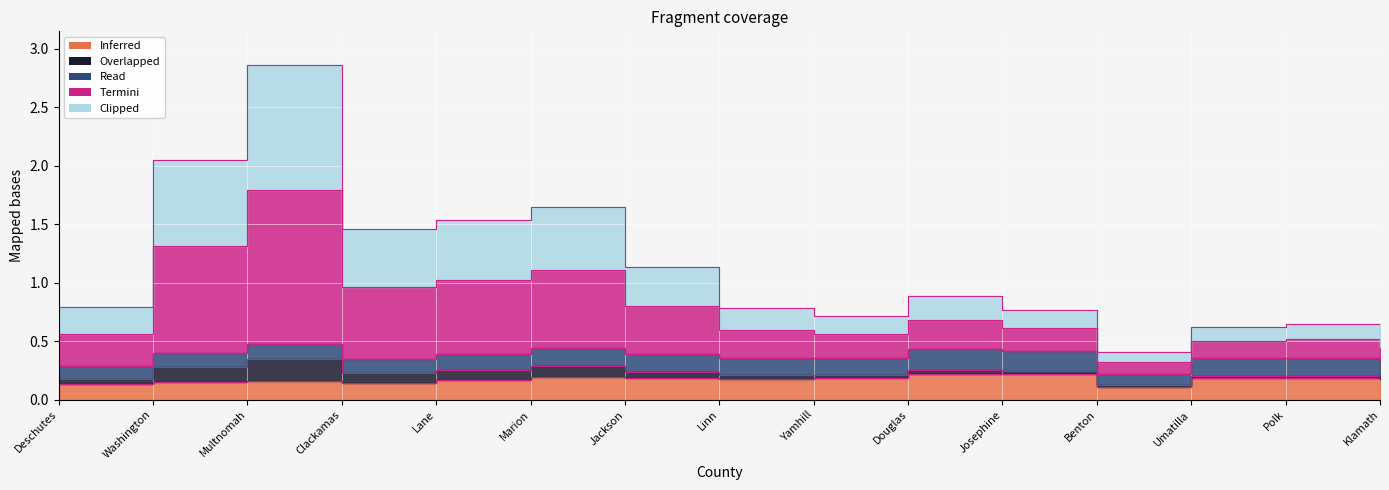

Read the Weight value at Deschutes.

0.8